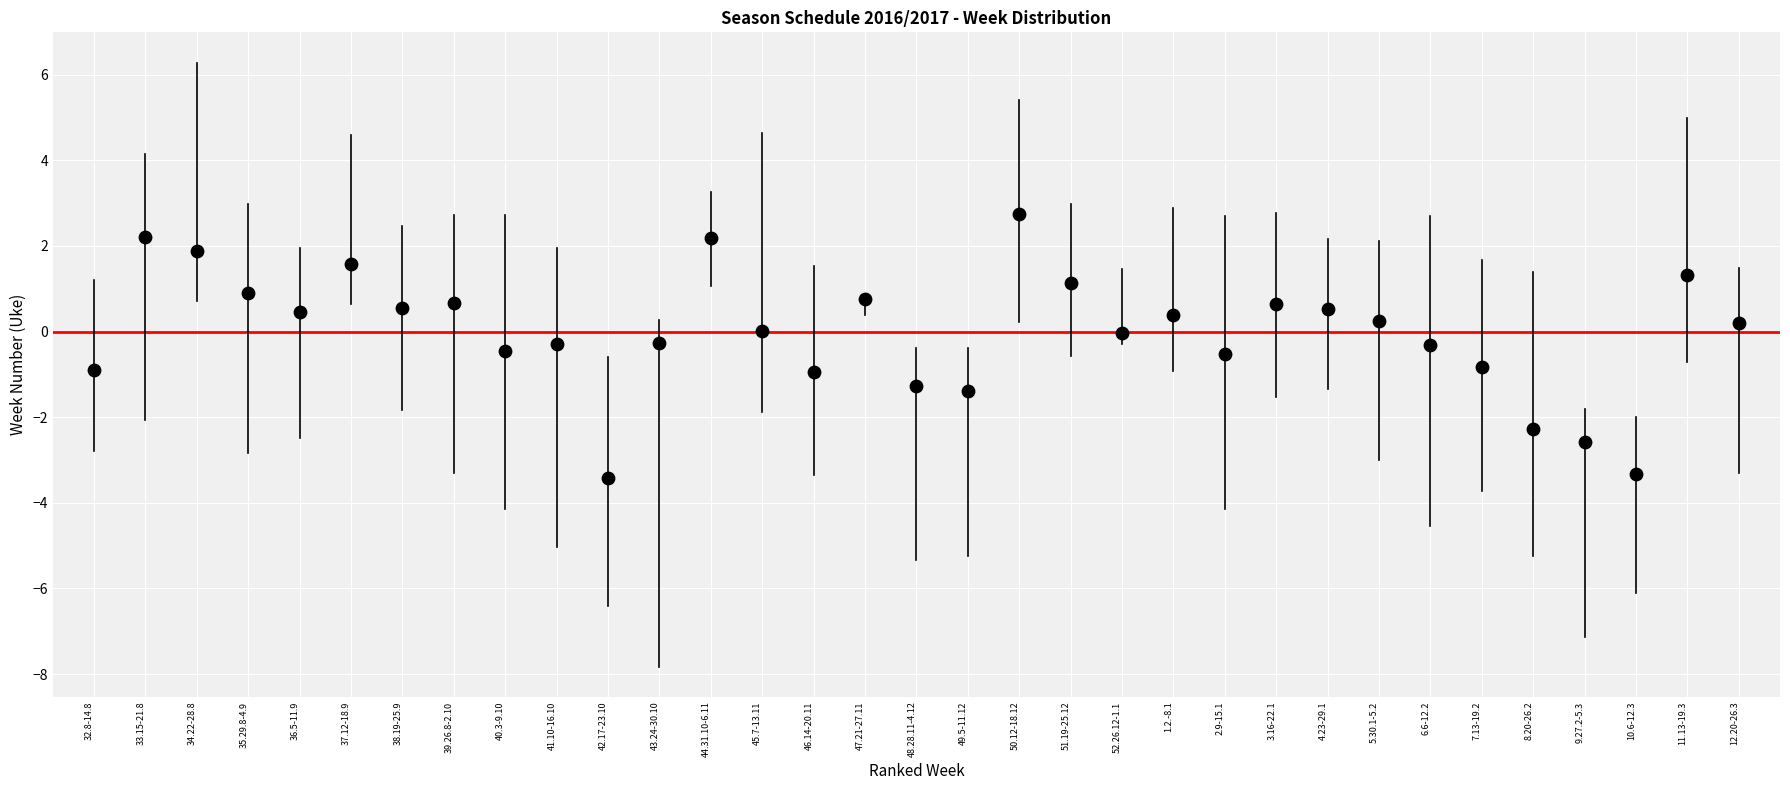

What is the range of Y values (max minus min)?

6.2